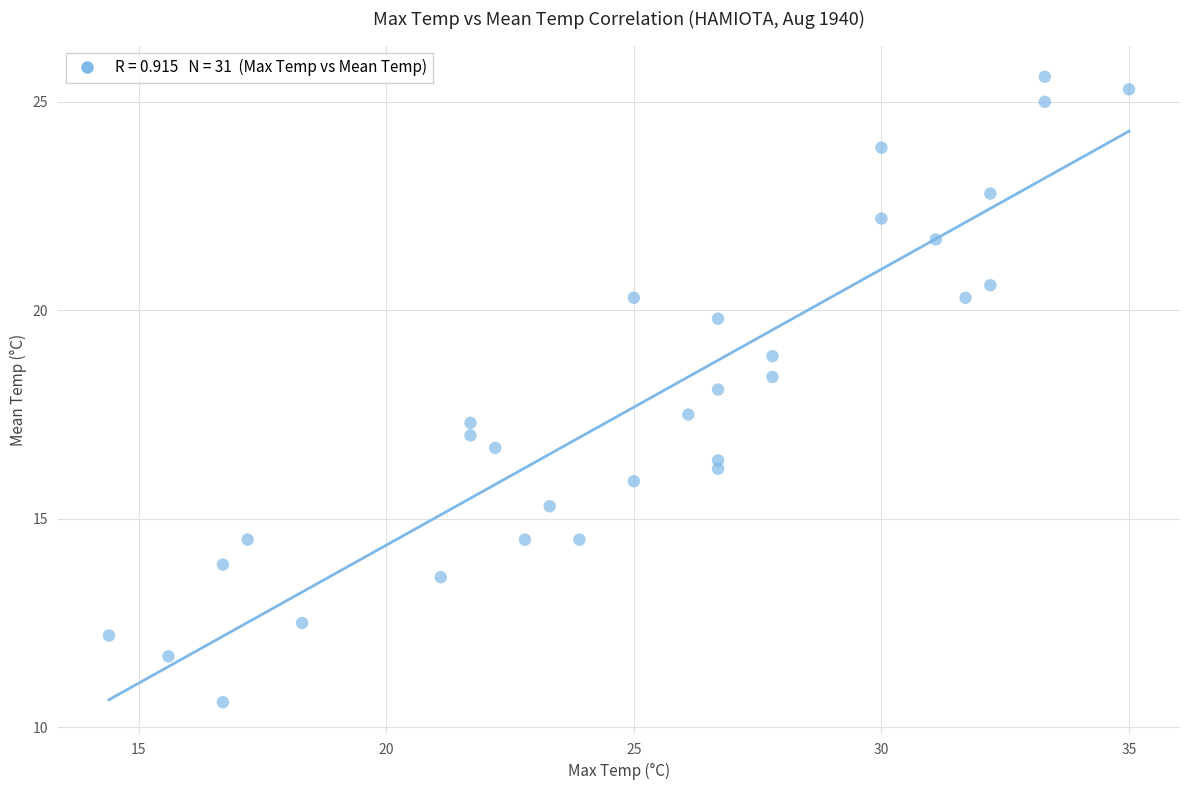

What is the range of Y values (max minus min)?

15.0